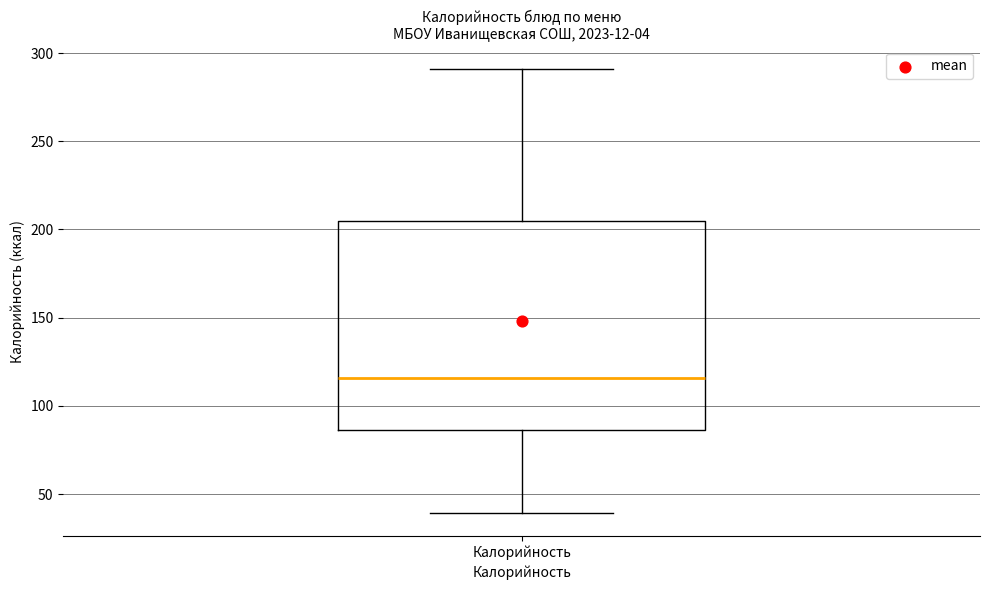

Transcribe this box plot: give where the median line is, the range the box spans, and where the two whiskers end, as read against the y-axis. The values are not printed on the chart, so give them approximately, as read against the axis.

median 115, box 85 to 205, whiskers 40 to 290